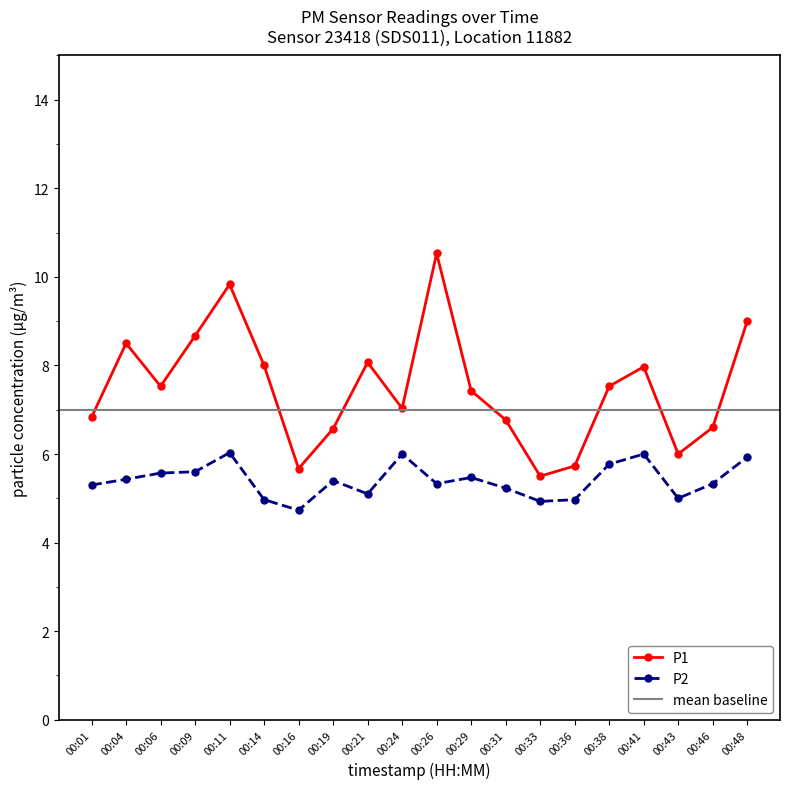

At which category is the sum across all series the highest?

00:11